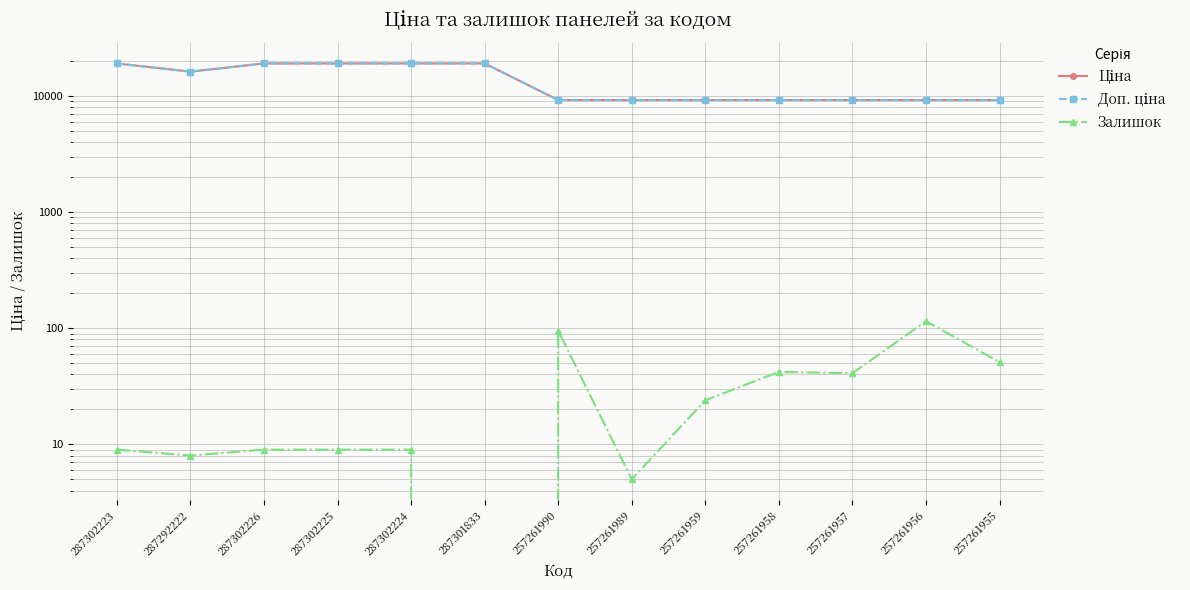

Does the chart display data point markers on the line(s)?

Yes